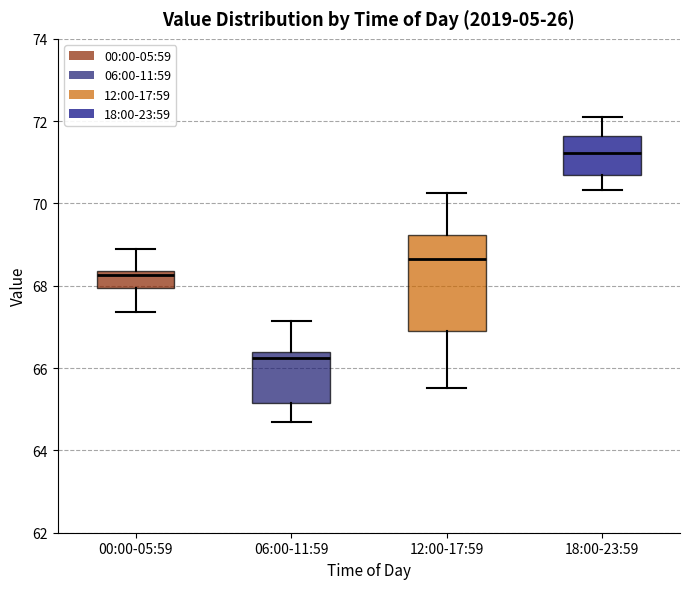

Reading left to right, transcribe this box plot: for each box, give where its median line is, the range the box spans, and where its two whiskers end, as read against the y-axis. The values are not printed on the chart, so give them approximately, as read against the axis.

00:00-05:59: median 68.2, box 68.0 to 68.4, whiskers 67.4 to 68.8
06:00-11:59: median 66.2, box 65.2 to 66.4, whiskers 64.8 to 67.2
12:00-17:59: median 68.6, box 67.0 to 69.2, whiskers 65.6 to 70.2
18:00-23:59: median 71.2, box 70.6 to 71.6, whiskers 70.4 to 72.2